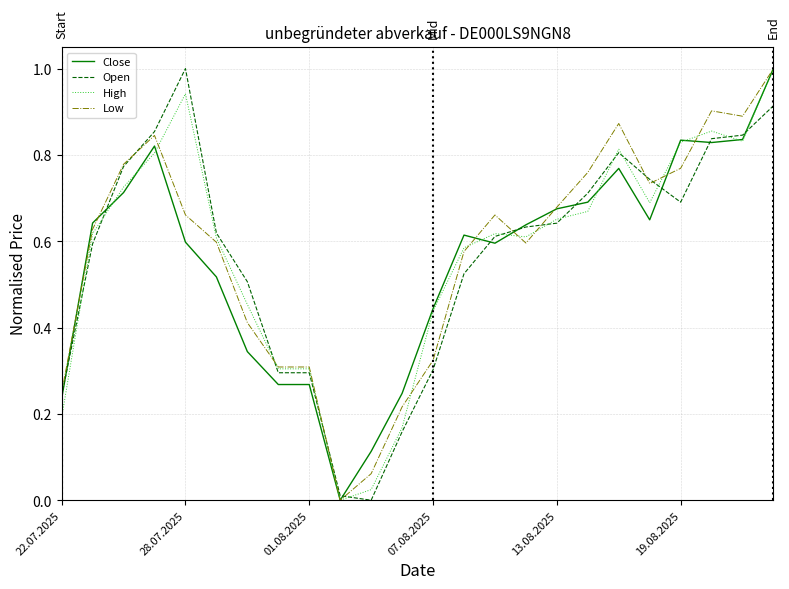

What is the maximum value shown in the chart?

1.0